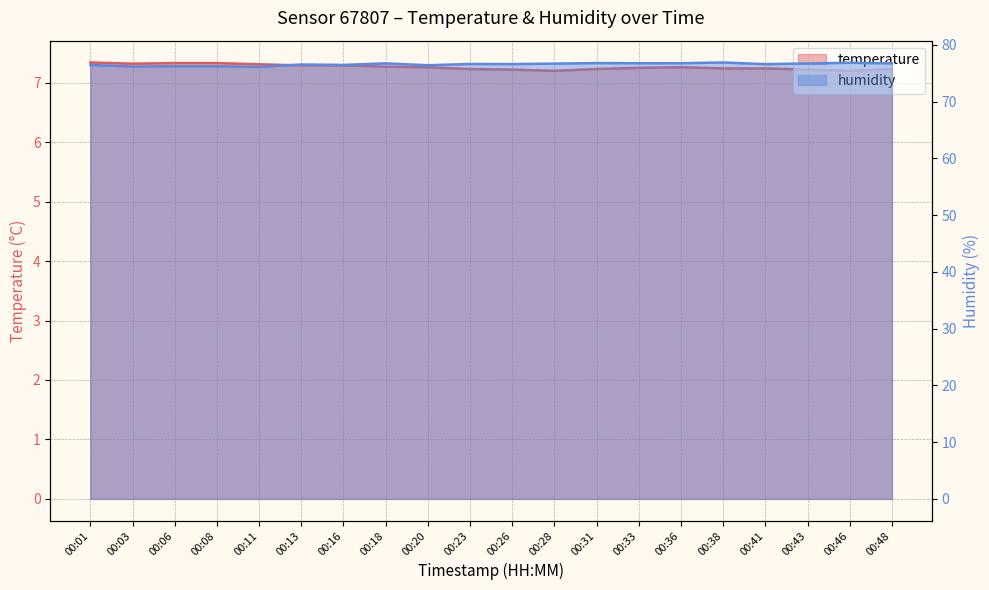

How many distinct data groups are displayed?

2